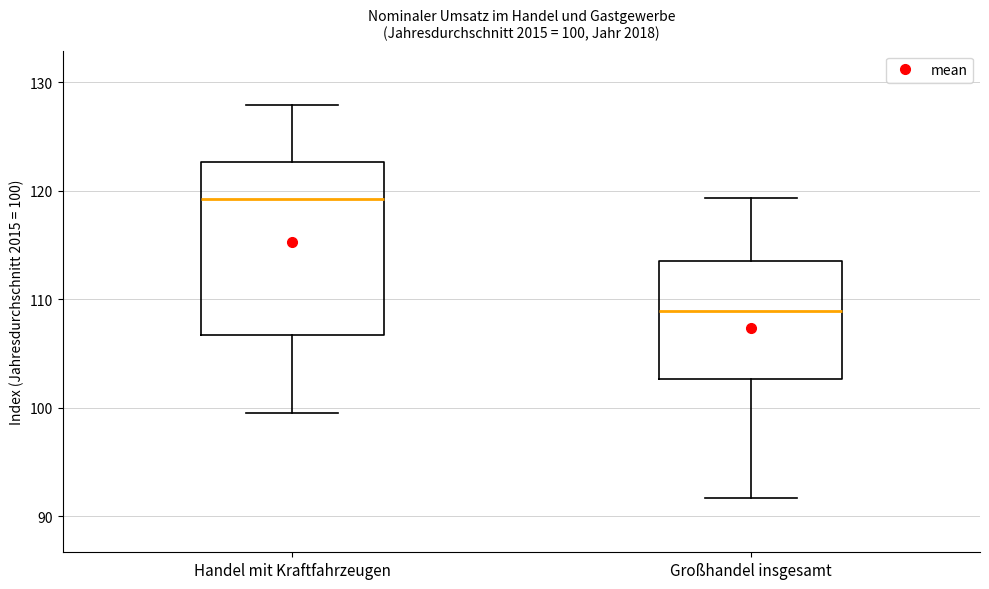

Which box is the tallest, from its lower edge to its upper edge?

Handel mit Kraftfahrzeugen